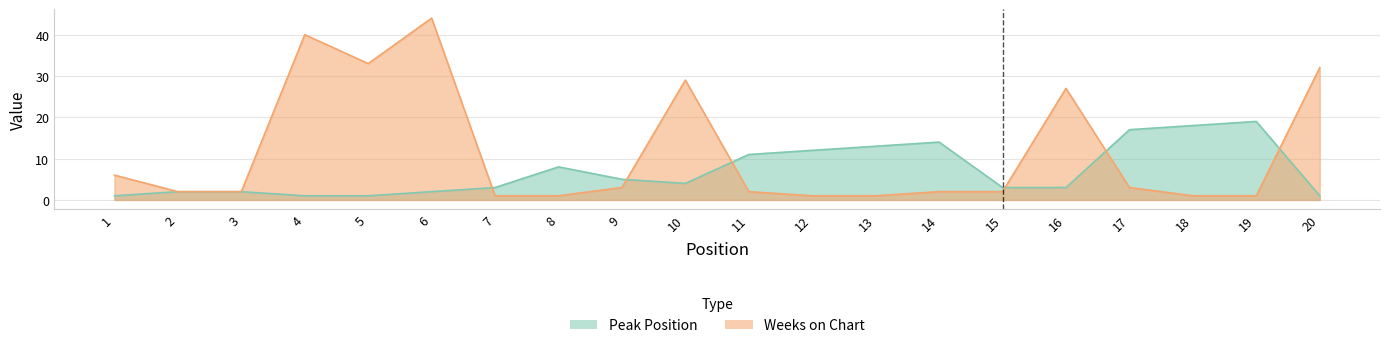

Which series ends up on top after the final intersection of Weeks on Chart and Peak Position?

Weeks on Chart